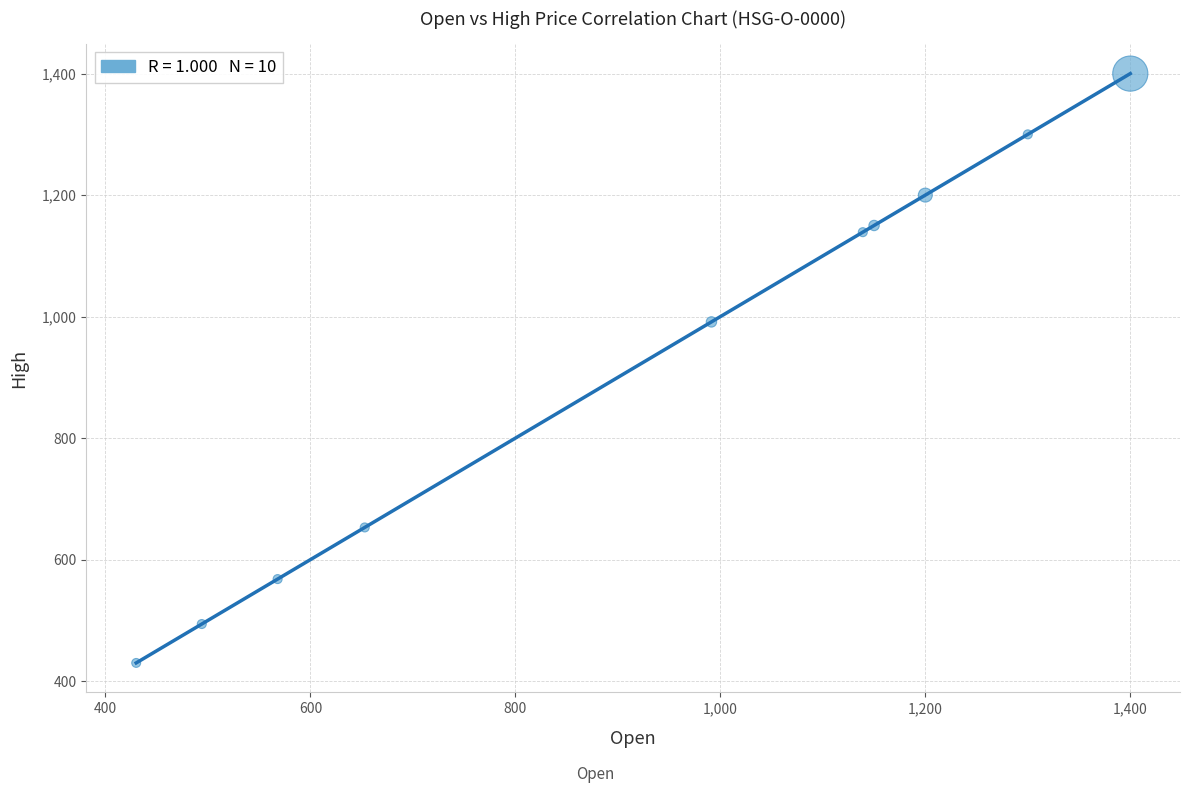

What Y value in the scatter plot is closest to 915?

991.3